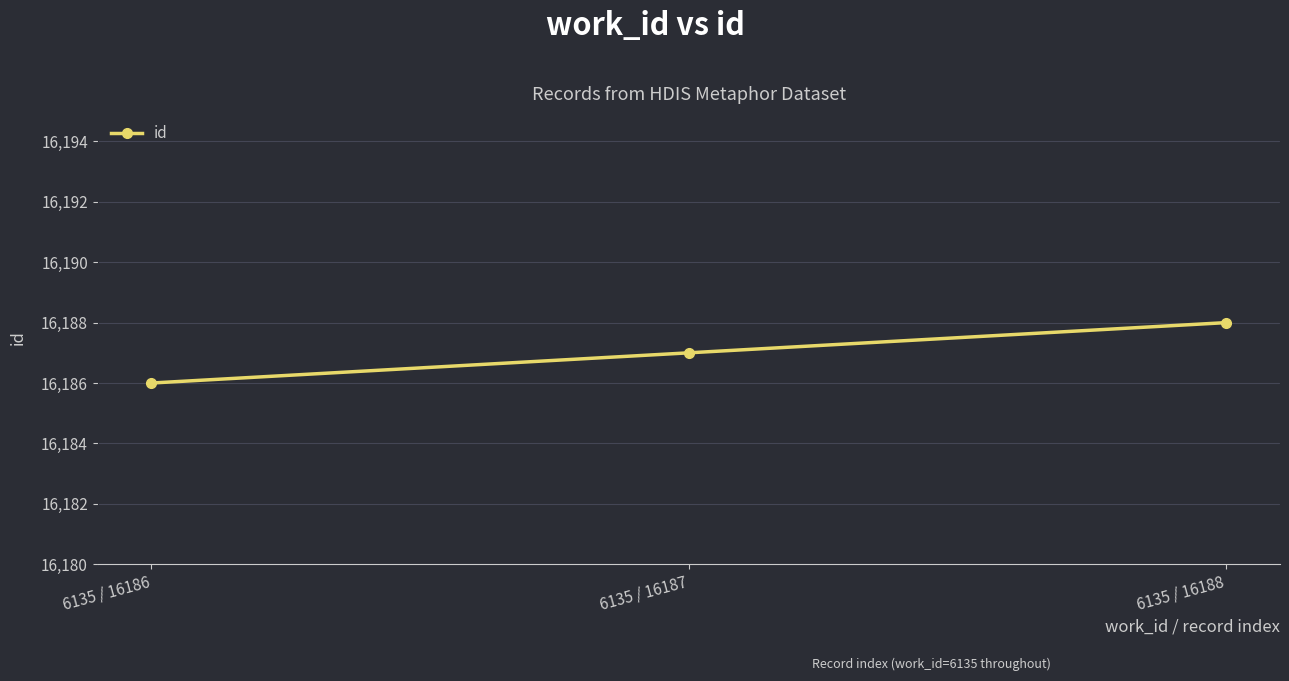

List the labels in order of value, largest first.

6135 / 16188, 6135 / 16187, 6135 / 16186